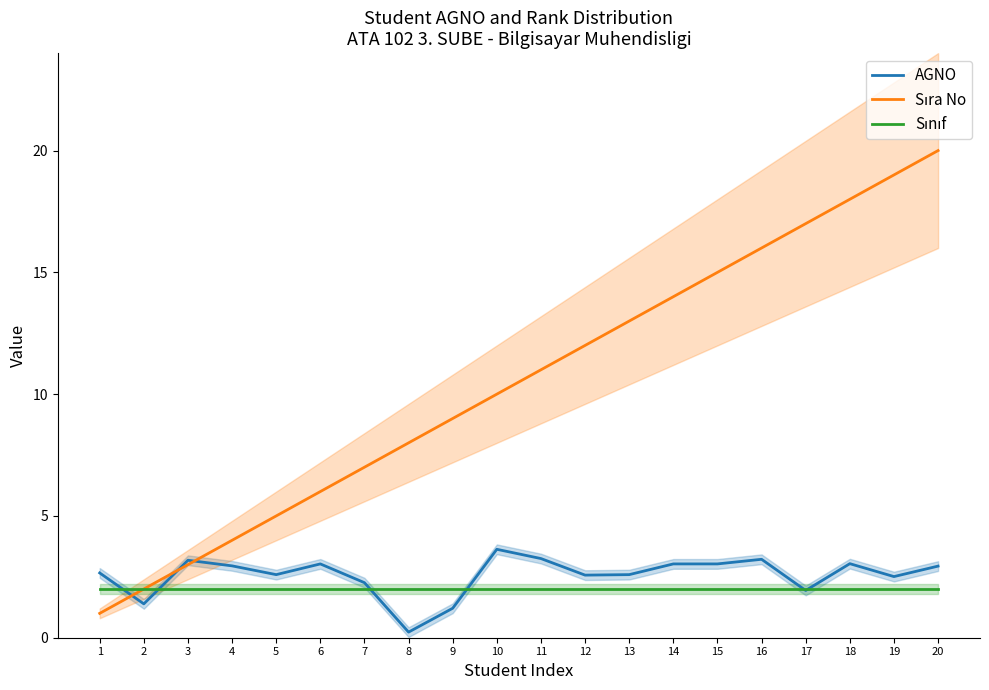

How many lines are shown in the chart?

3